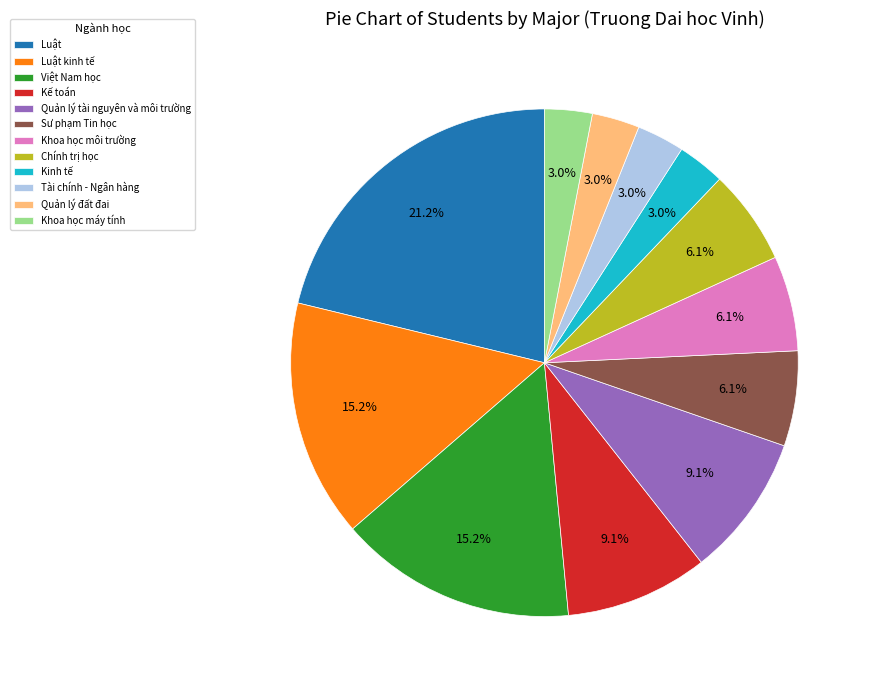

To the nearest percent, what percentage of the pie is Sư phạm Tin học?

6%